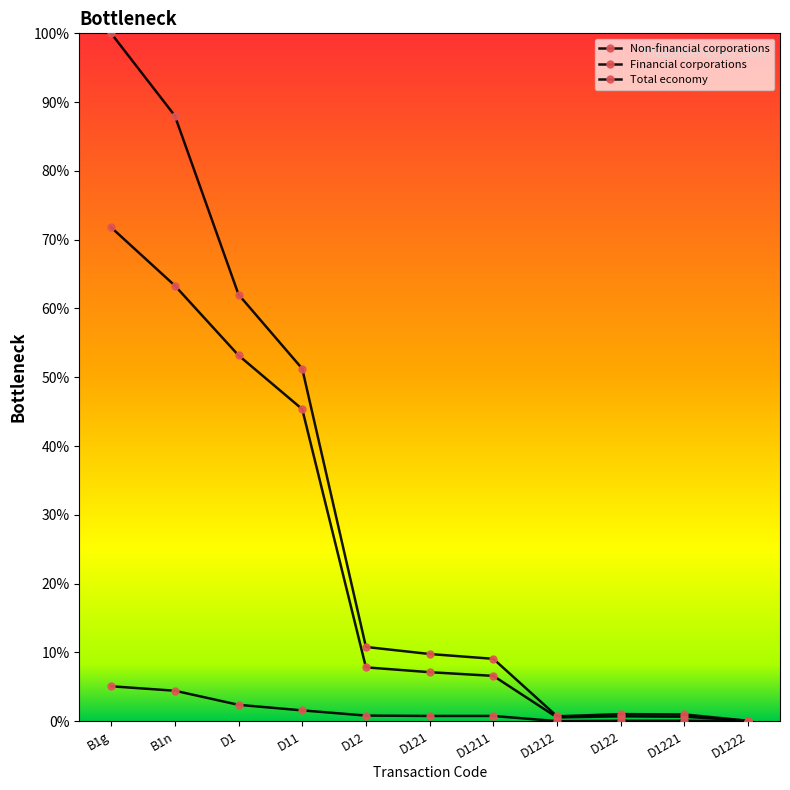

Reading left to right, transcribe all the data shown in this chart.

Non-financial corporations: 71.8	63.3	53.2	45.4	7.8	7.1	6.6	0.5	0.7	0.6	0.1
Financial corporations: 5.1	4.4	2.4	1.6	0.8	0.8	0.8	0.0	0.1	0.1	0.0
Total economy: 100.0	88.0	62.0	51.2	10.8	9.8	9.1	0.7	1.0	1.0	0.1